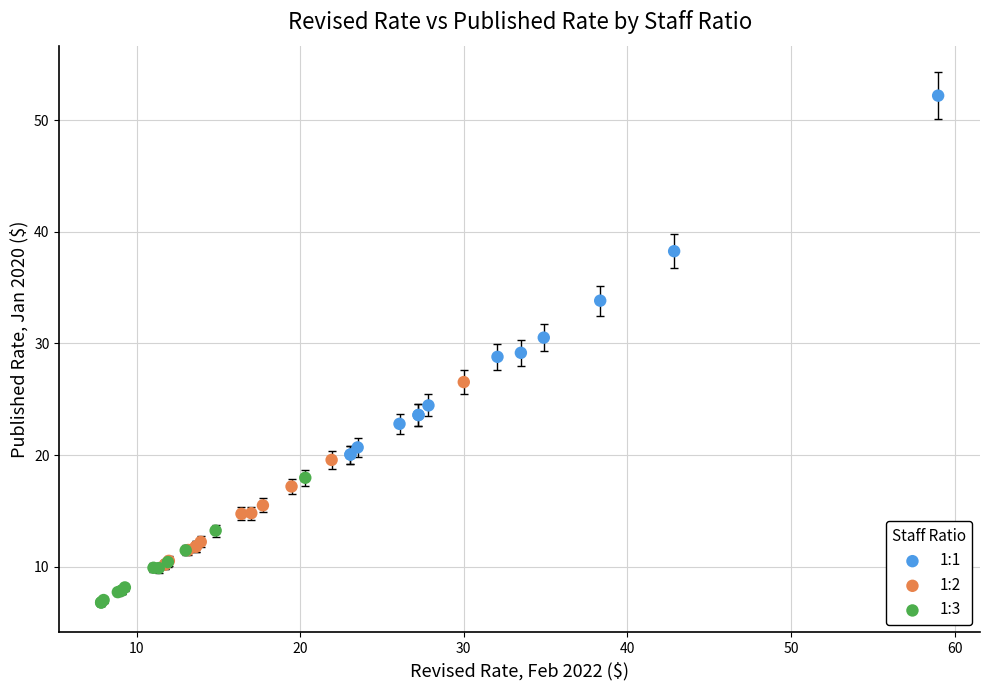

Which series reaches the minimum Y coordinate?

1:3